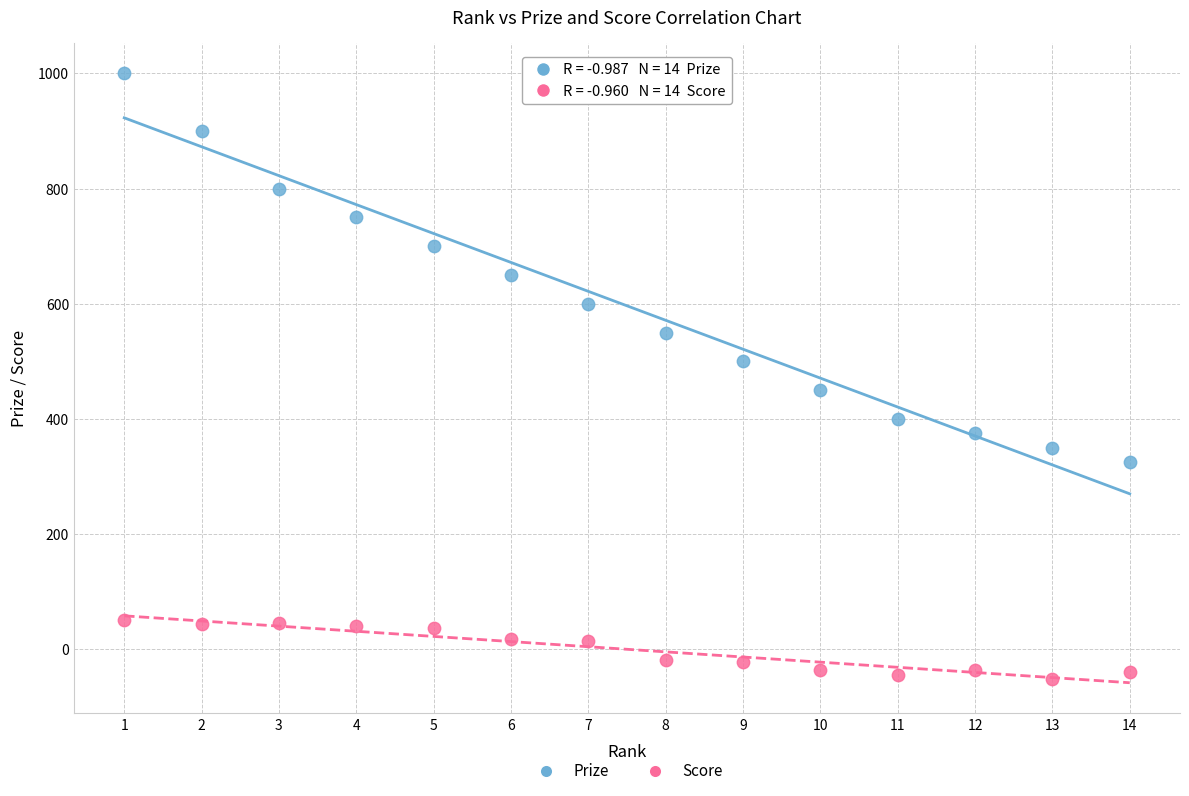

Across all data points, what is the range of X values (max minus min)?

13